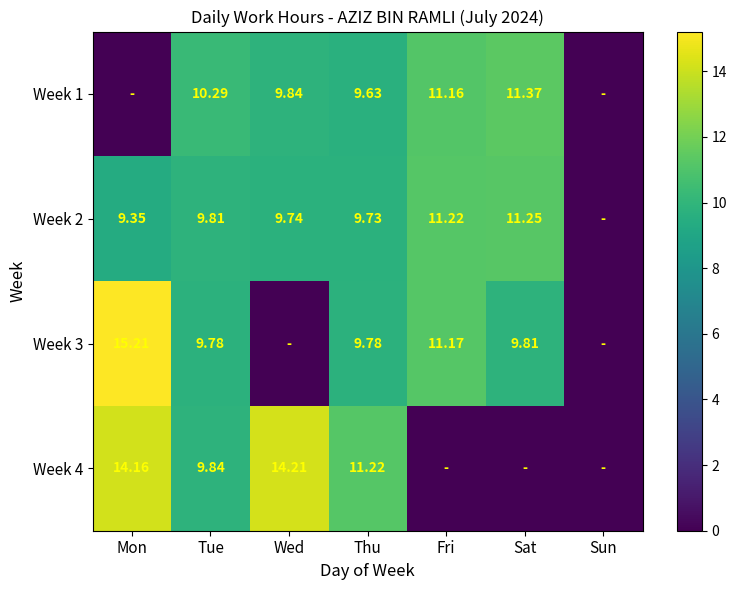

The value of Week 2 at Thu is 6.7. True or false?

False